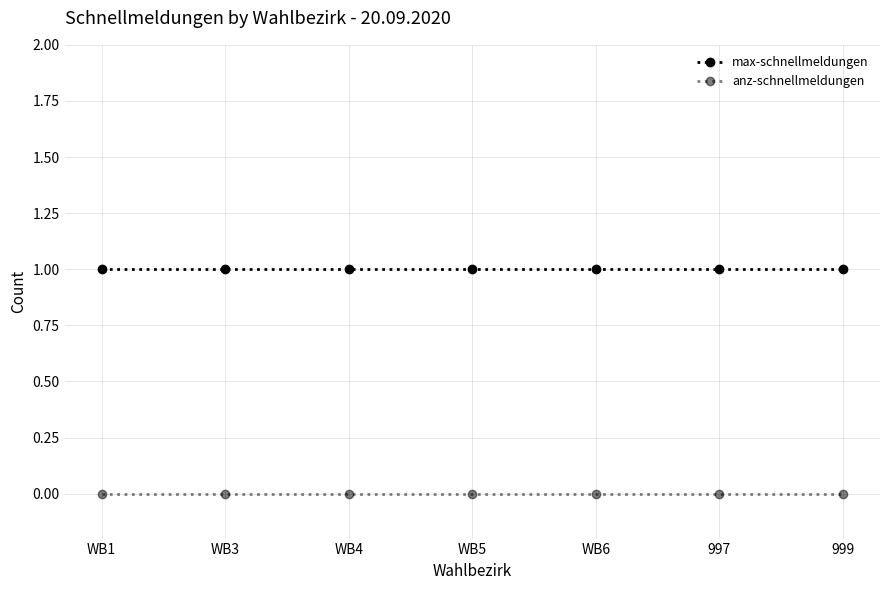

What is the approximate value of max-schnellmeldungen at 999?

1